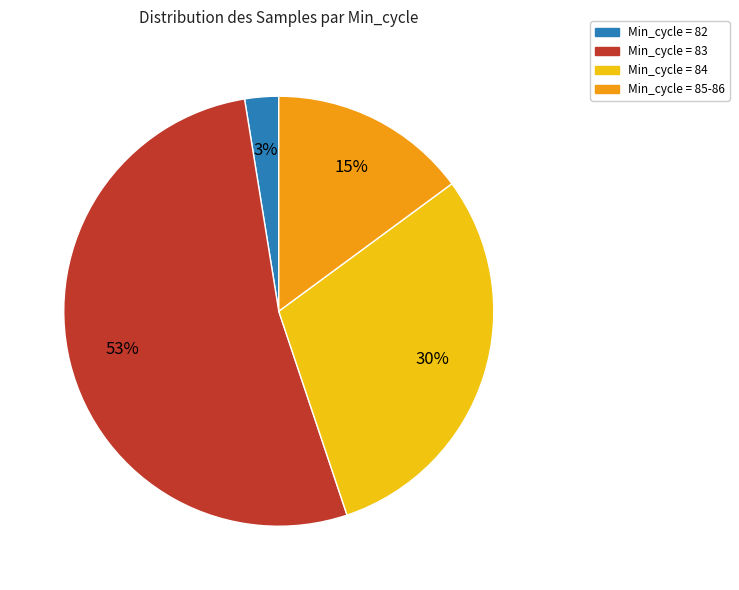

To the nearest percent, what is the average slice percentage?

25%